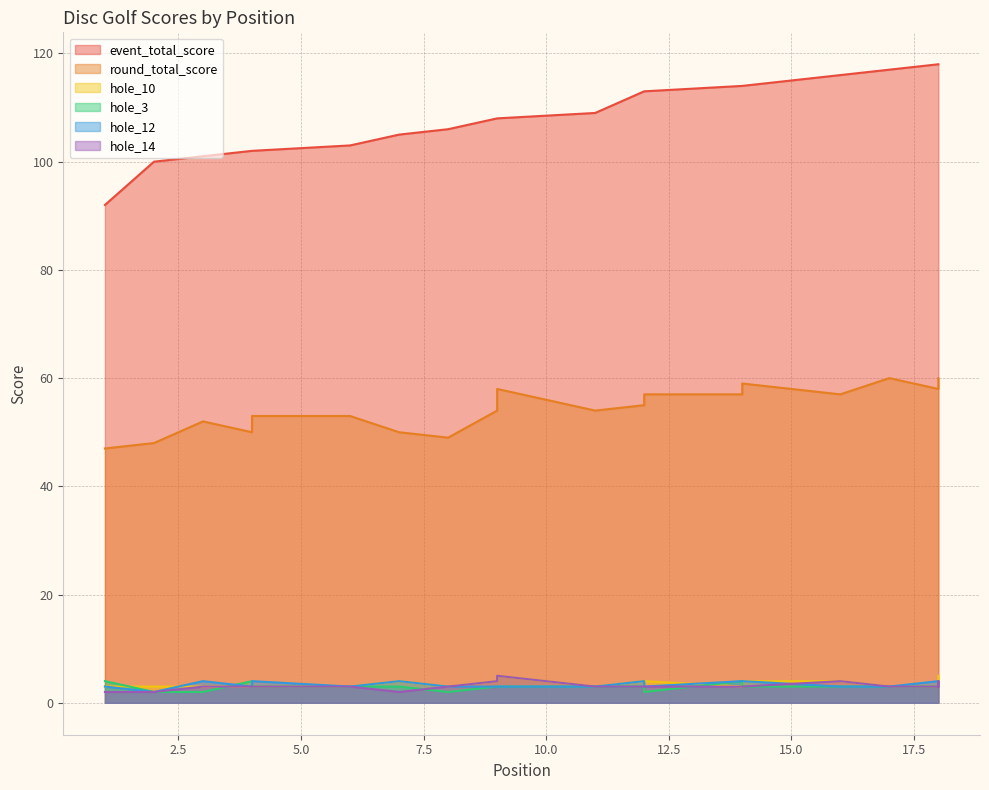

How many lines are shown in the chart?

6